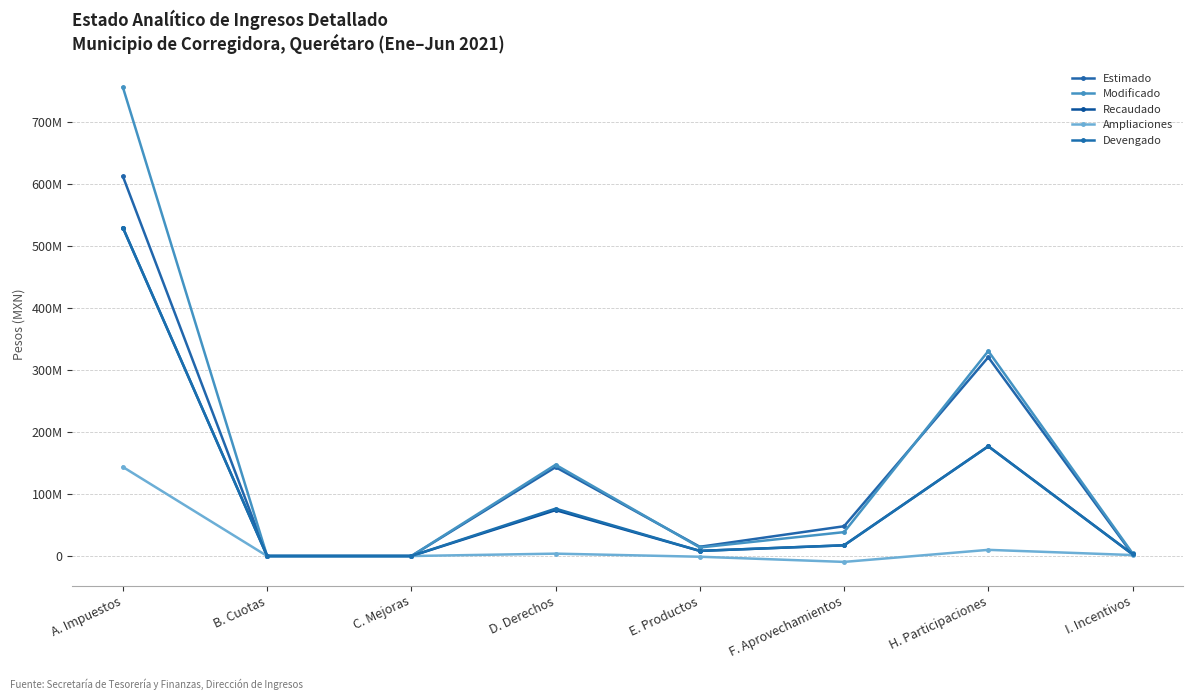

What is the sum of all Modificado values?

1289311705.6